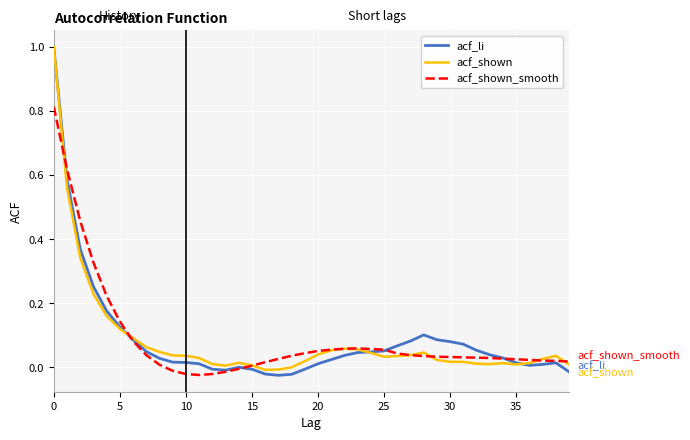

What is the highest value of the acf_shown series?

1.0